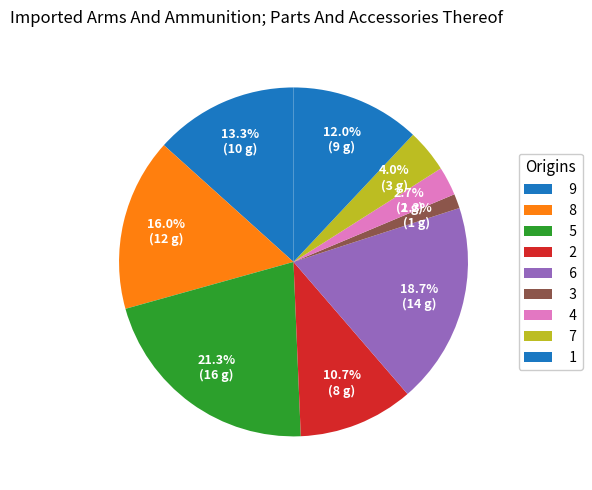

Count the number of slices in the pie.

9